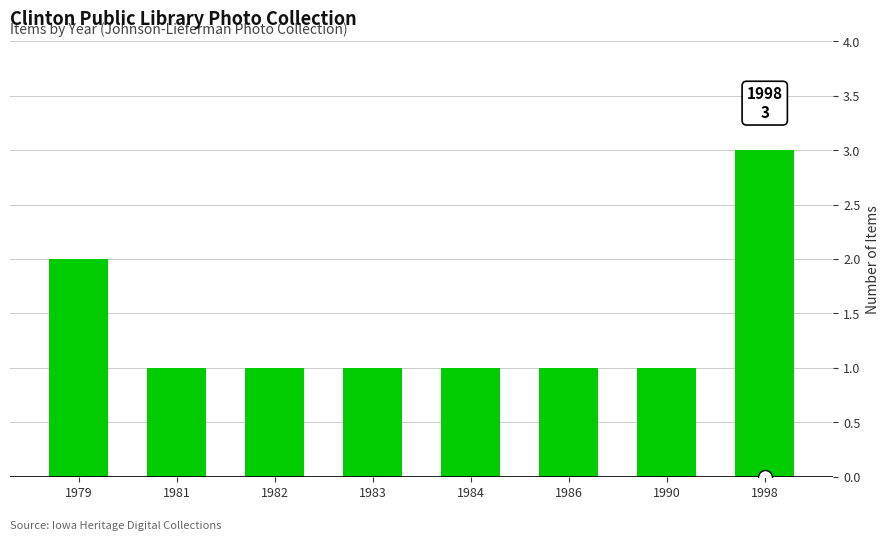

Which category has the highest value across all series?

1998